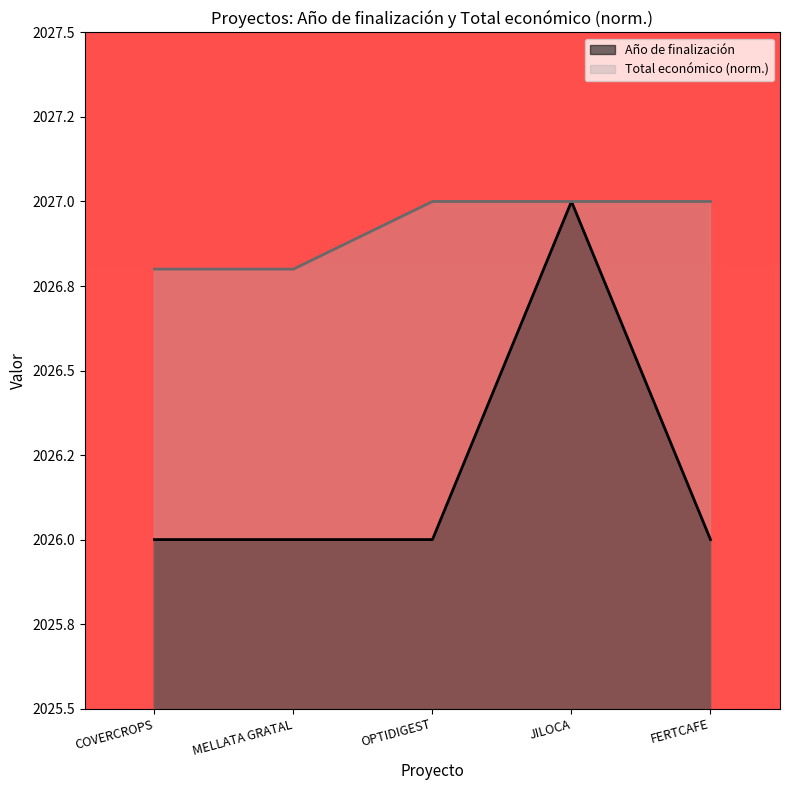

Which category has the lowest value in the Año de finalización series?

COVERCROPS